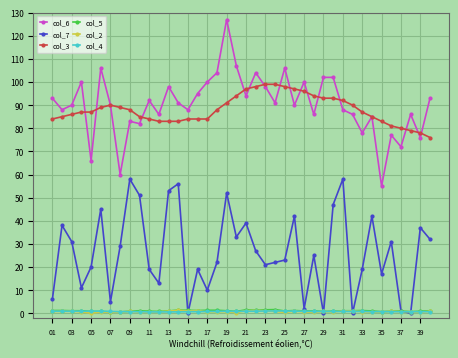

True or false: col_6 and col_7 intersect in this chart.

False